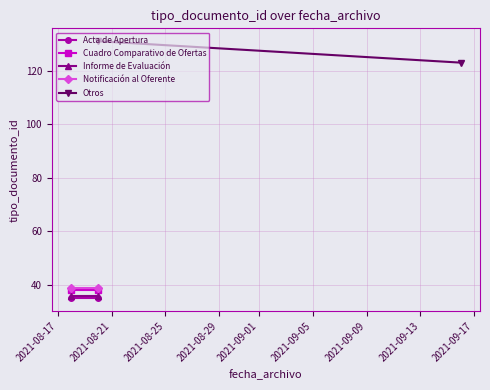

Which series has the largest total across all categories?

Otros